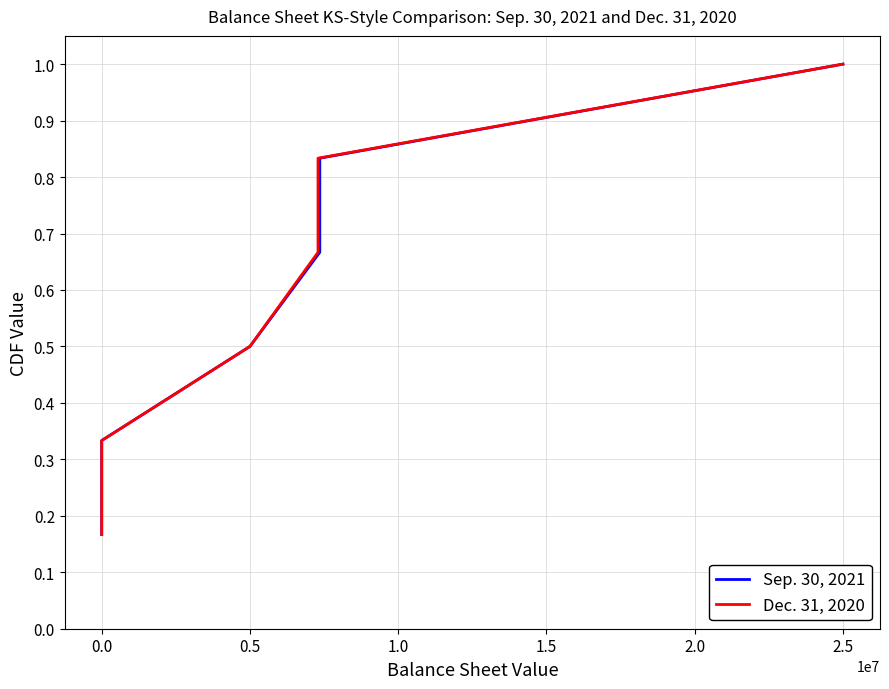

What is the difference between the maximum and second lowest values in the Sep. 30, 2021 series?

0.7